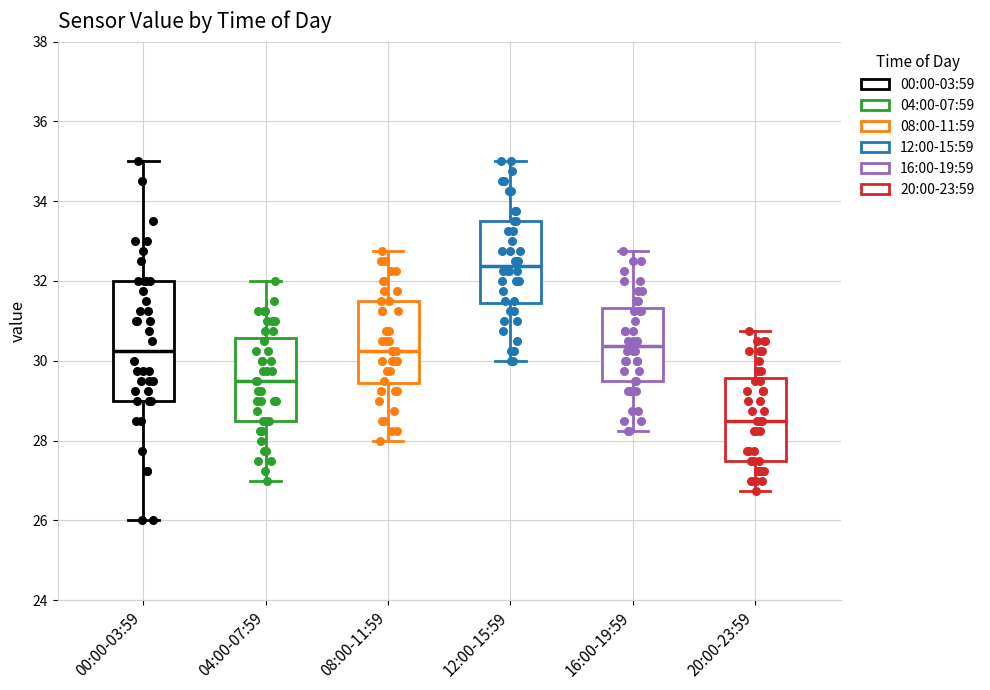

Comparing the boxes themselves (not the whiskers), which one is the tallest?

00:00-03:59